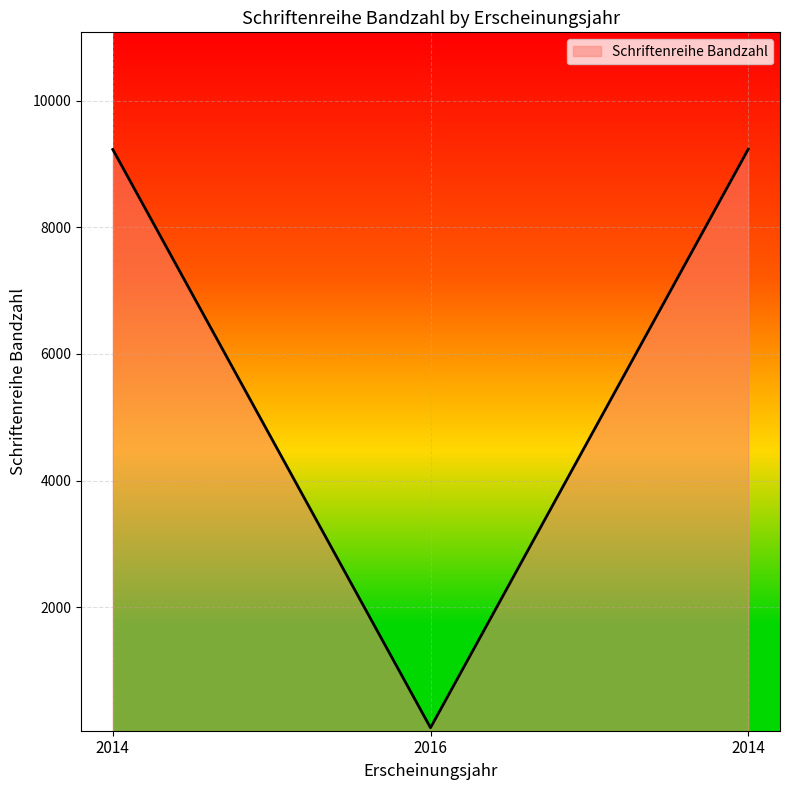

Where is the data nearest to the value 4664?

2014